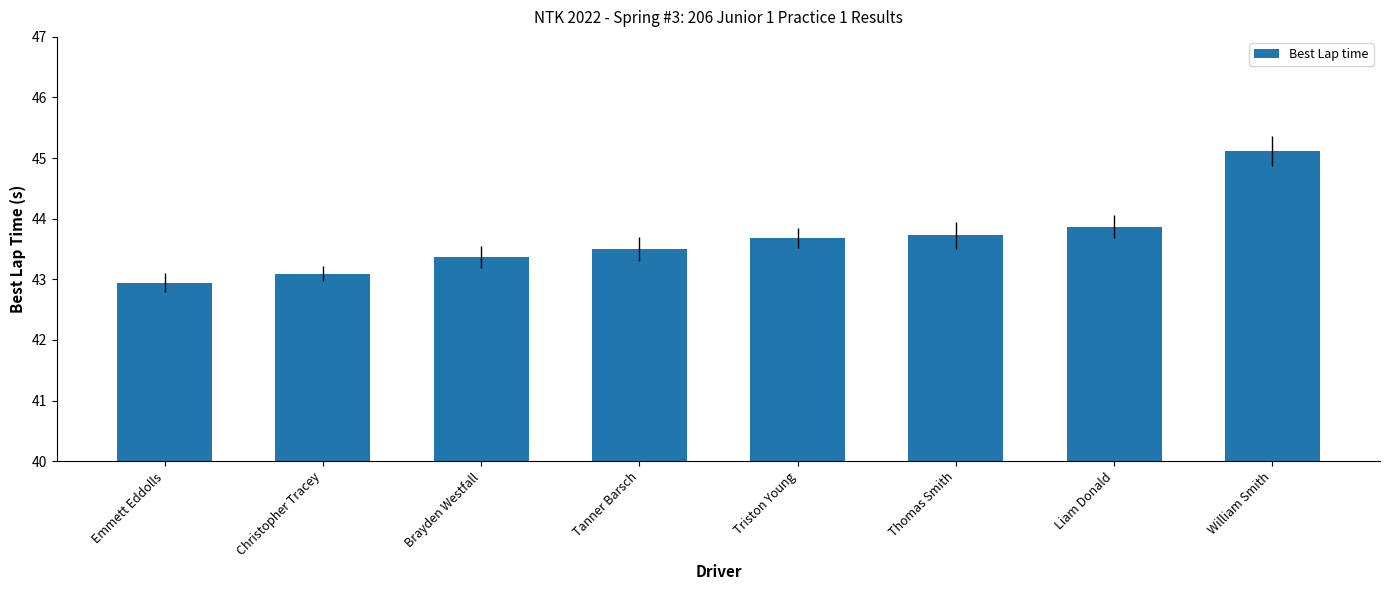

Reading left to right, transcribe all the data shown in this chart.

Emmett Eddolls=42.9	Christopher Tracey=43.1	Brayden Westfall=43.4	Tanner Barsch=43.5	Triston Young=43.7	Thomas Smith=43.7	Liam Donald=43.9	William Smith=45.1